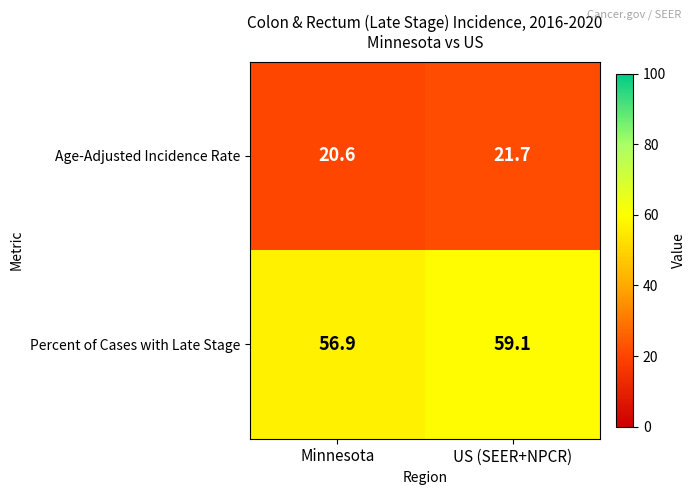

Which series has the widest spread of values?

Percent of Cases with Late Stage